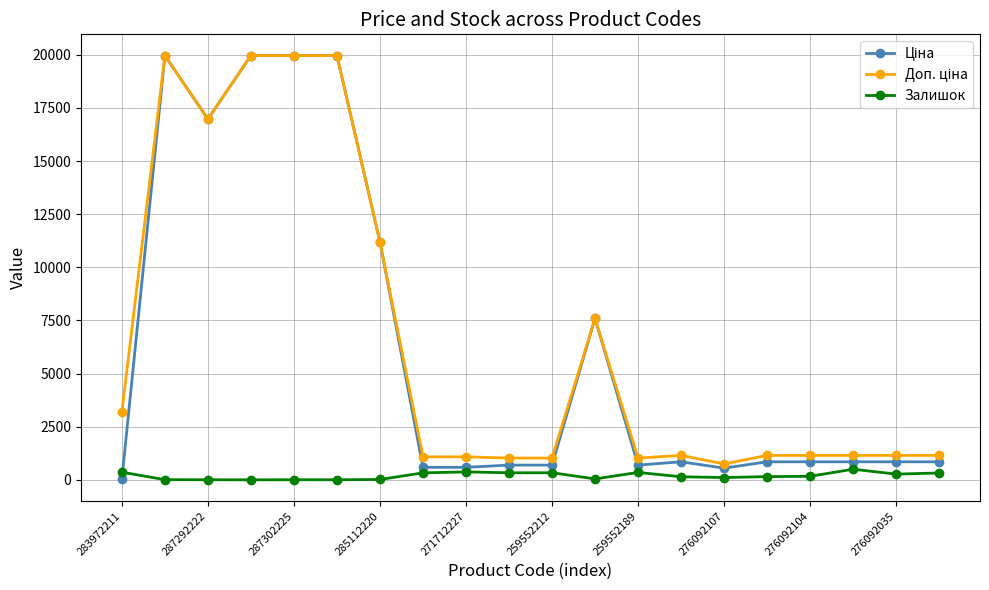

What is the greatest value displayed?

19964.2